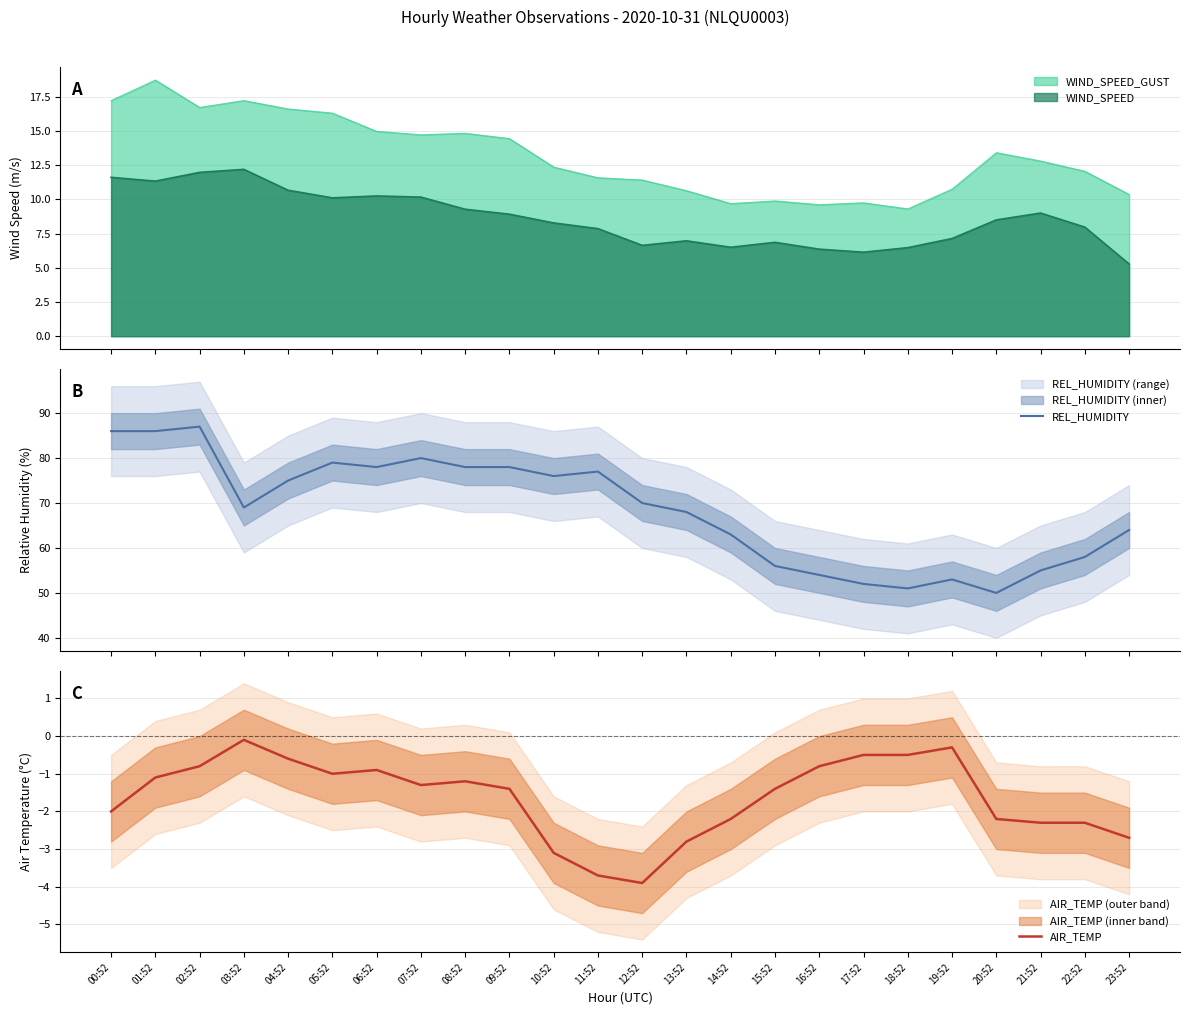

What is the label of the 12th point from the left?

11:52